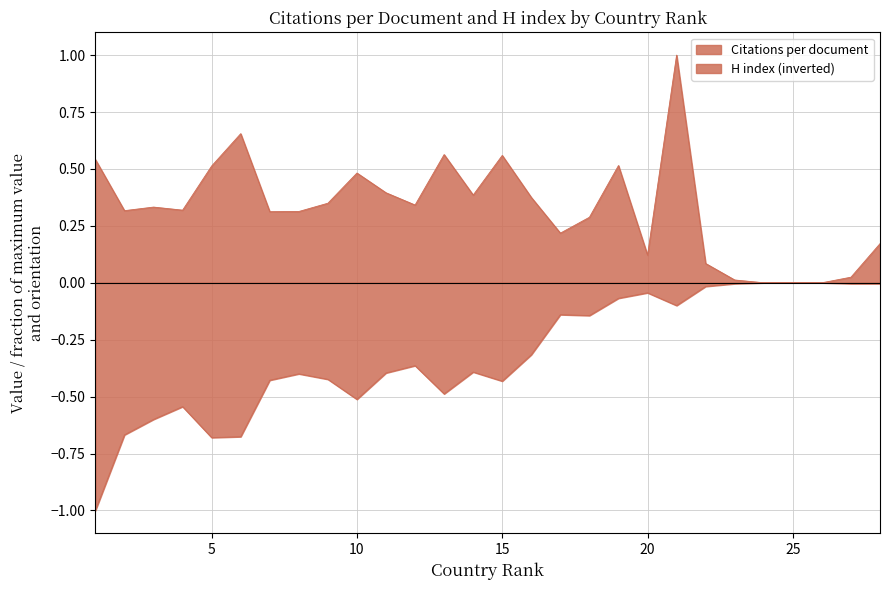

List the series in order of their overall mean, lowest first.

H index, Citations per document